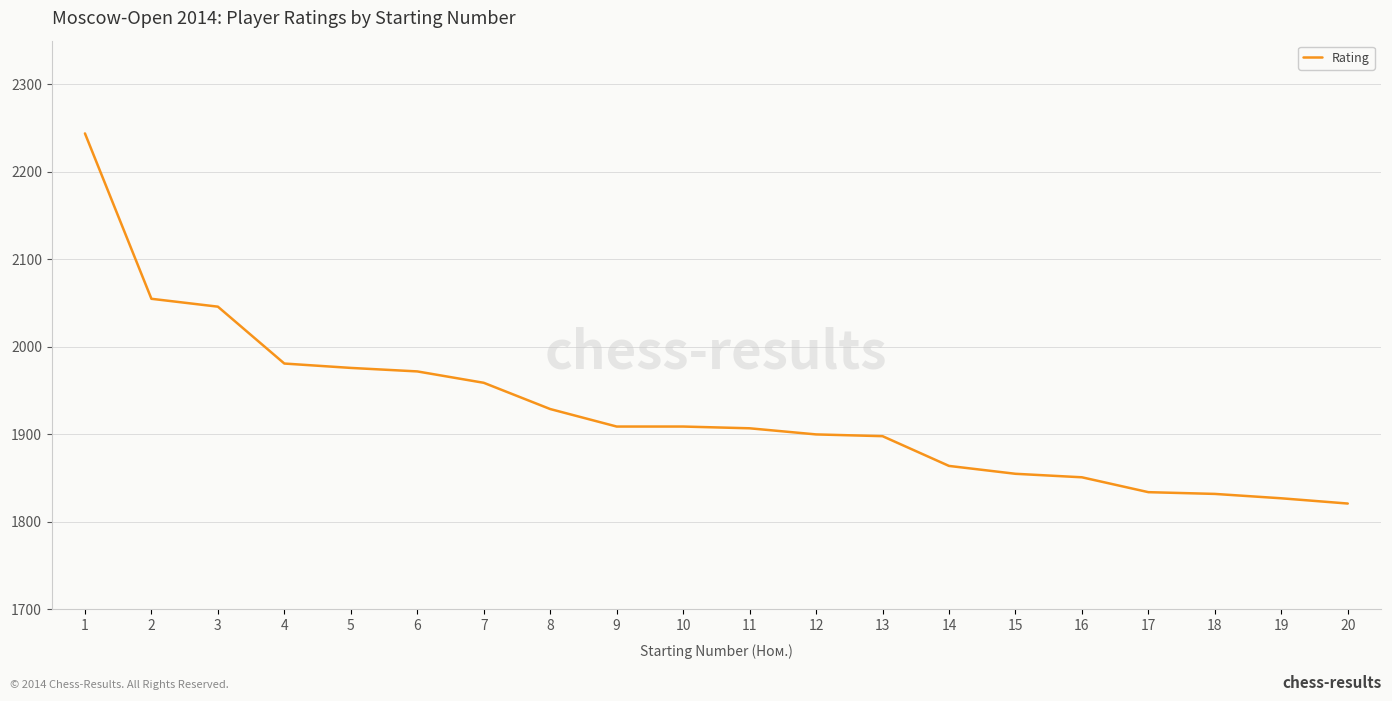

Approximately how many times larger is the value at 2 compared to 4?

1.0